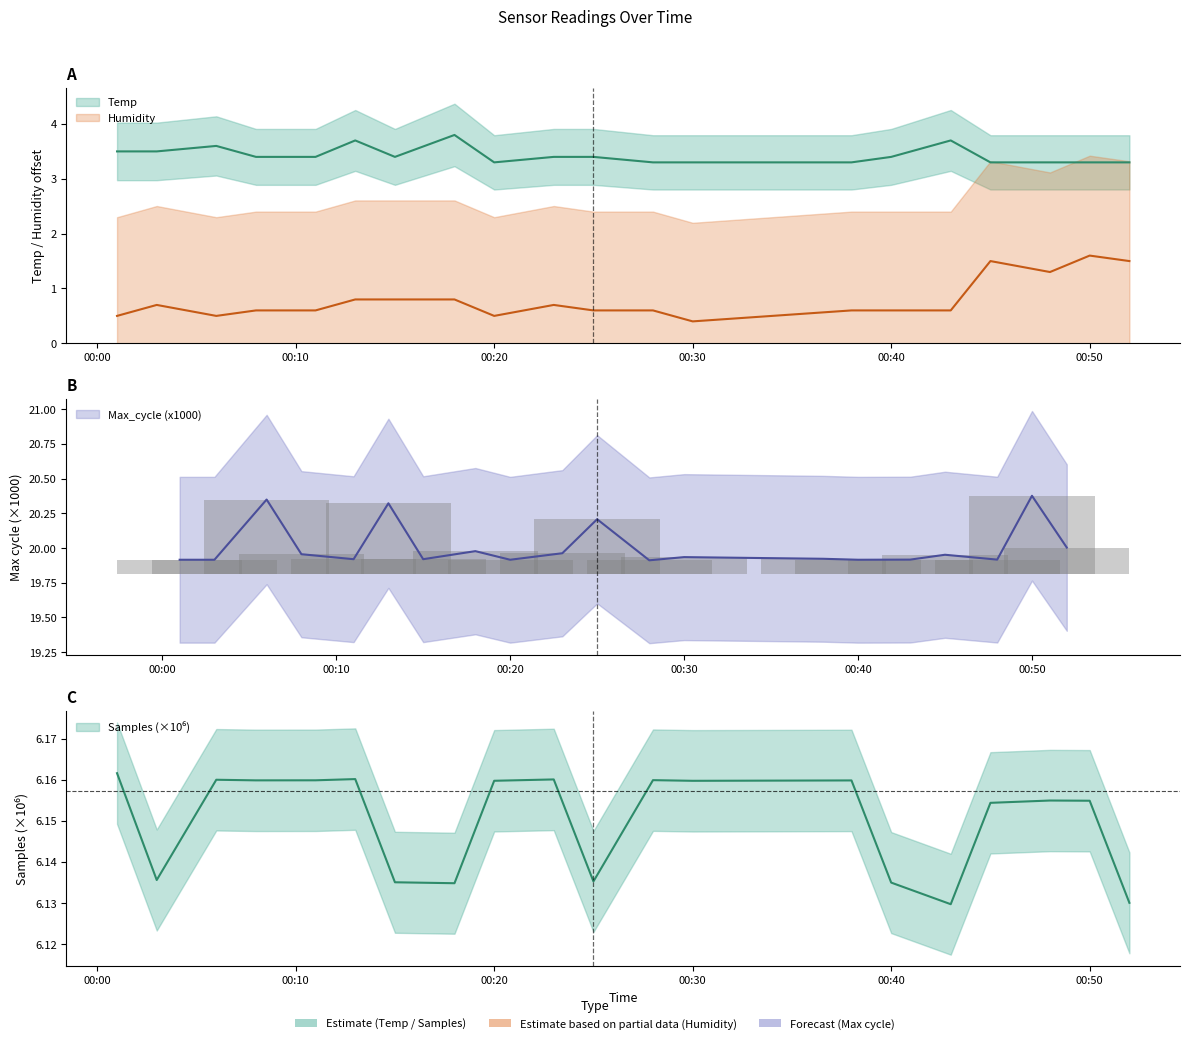

What is the difference between the highest and lowest values at 2022/05/01 00:15?

19.1